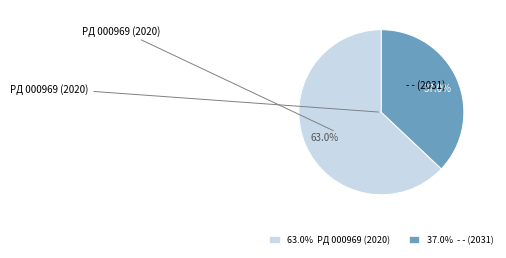

Which has a higher value, 63.0% PД 000969 (2020) or 37.0% - - (2031)?

63.0% PД 000969 (2020)